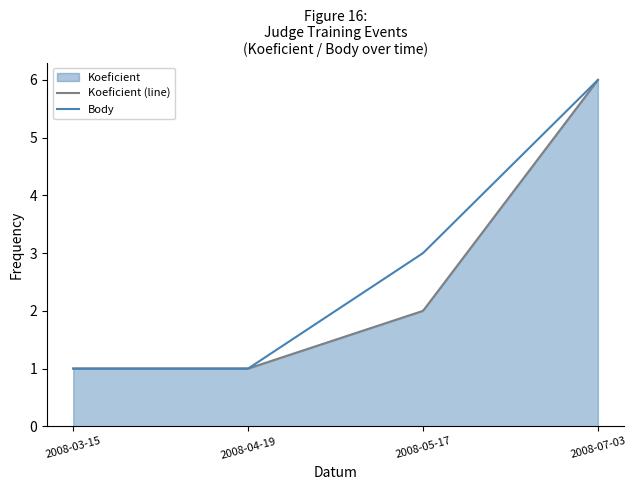

What position from the right is 2008-03-15?

4